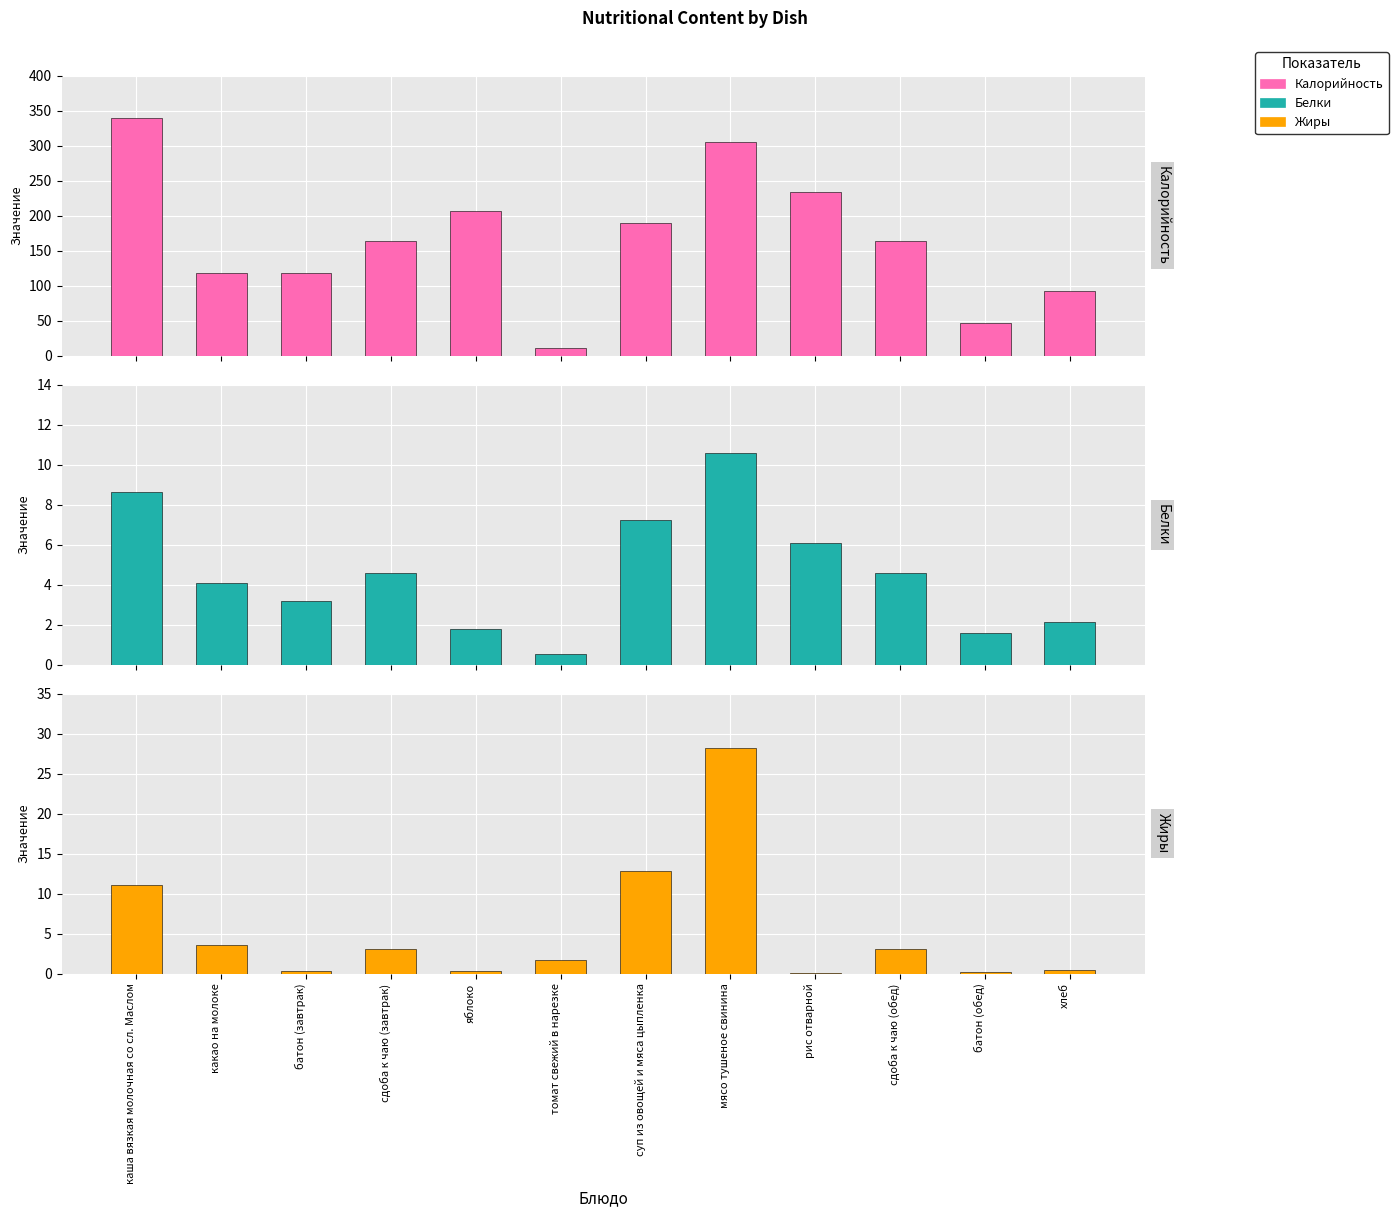

At which category is the sum across all series the highest?

каша вязкая молочная со сл. Маслом